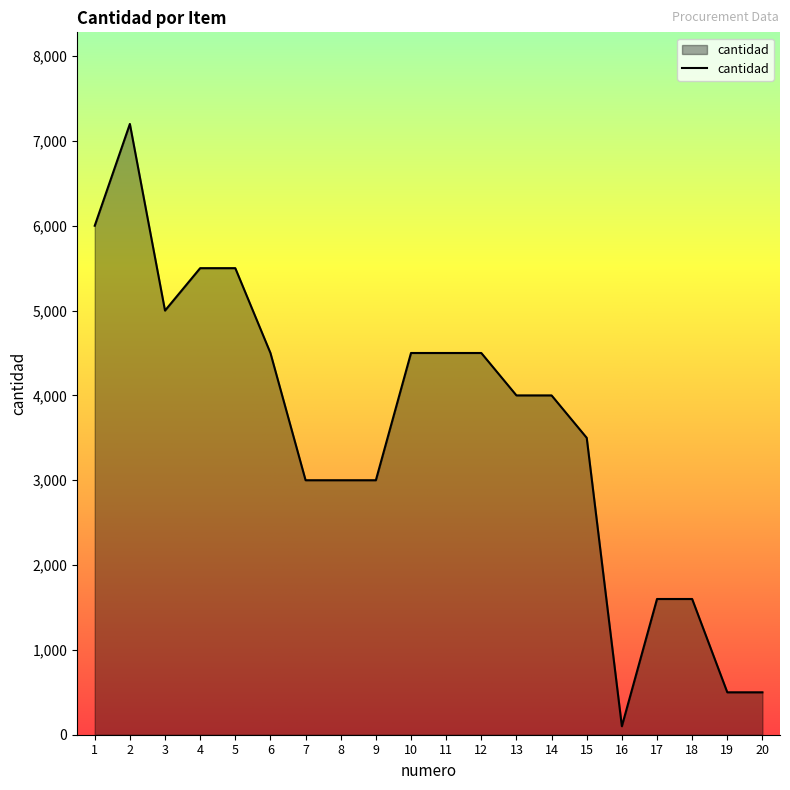

Between 13 and 12, which is larger?

12